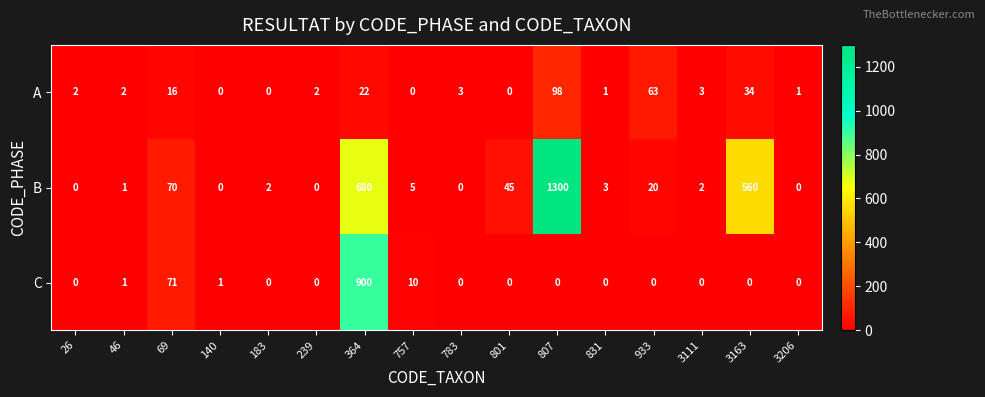

Which series has the widest spread of values?

B